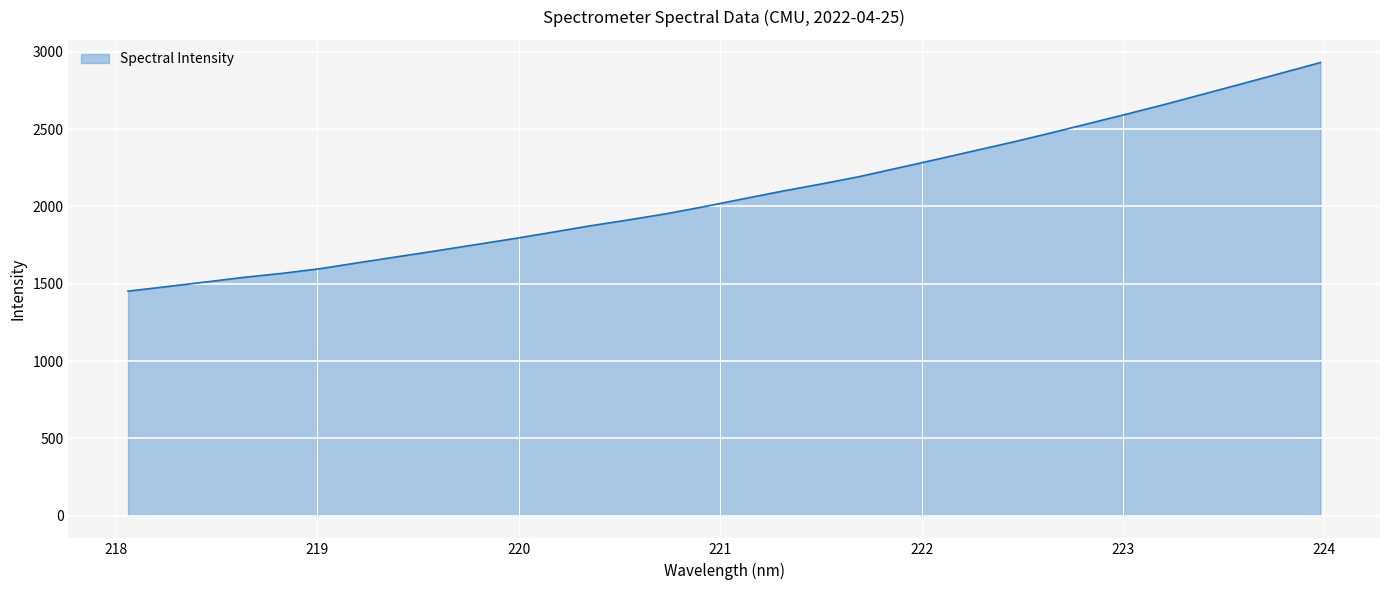

What is the difference between the maximum and minimum values?

1478.2